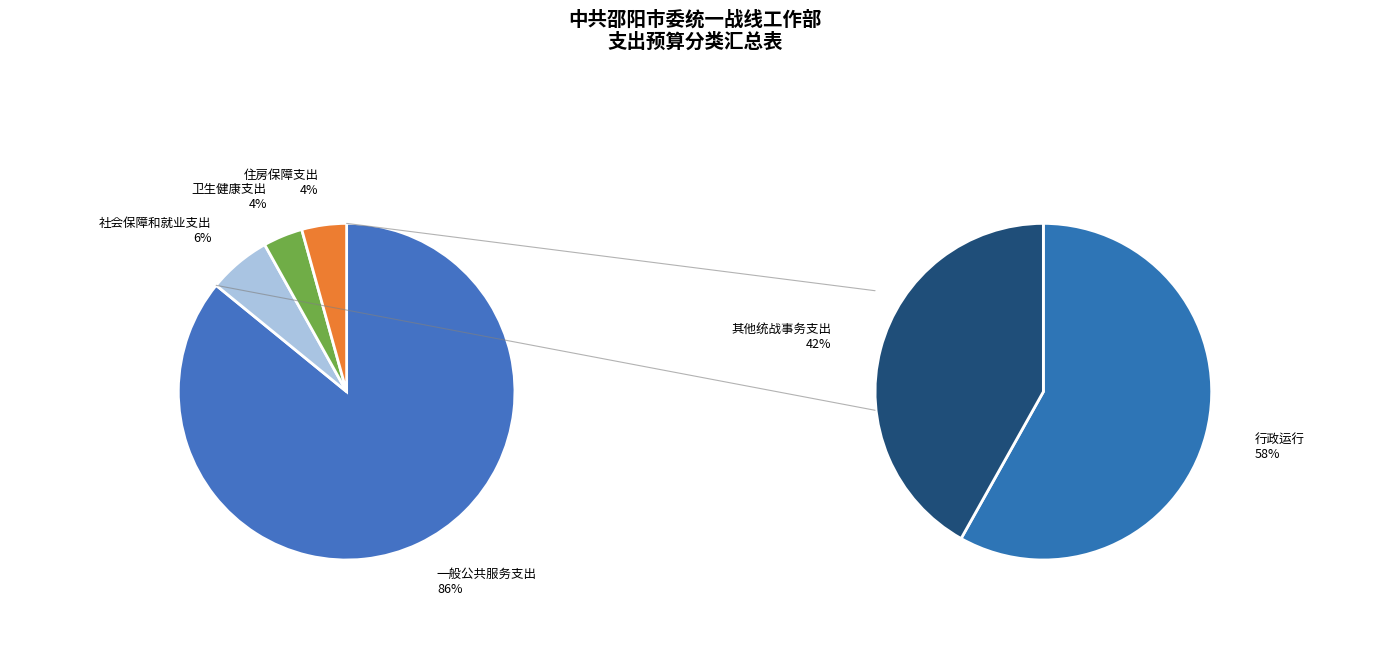

How many slices are in this pie chart?

4